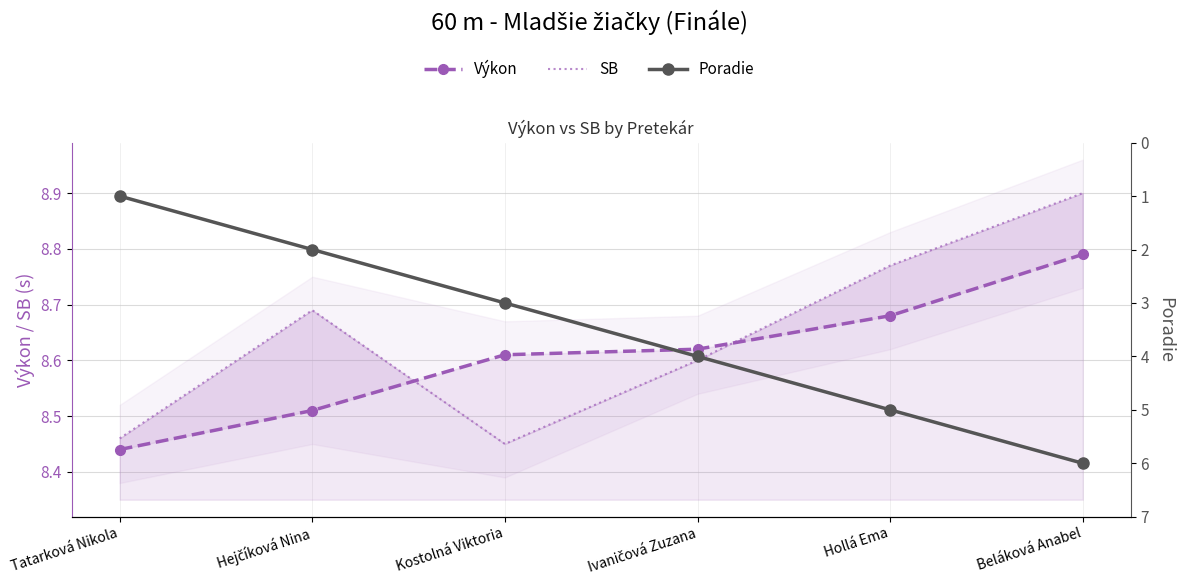

Reading left to right, what are all the values shown in this chart?

Výkon: 8.4	8.5	8.6	8.6	8.7	8.8
SB: 8.5	8.7	8.4	8.6	8.8	8.9
Poradie: 1.0	2.0	3.0	4.0	5.0	6.0